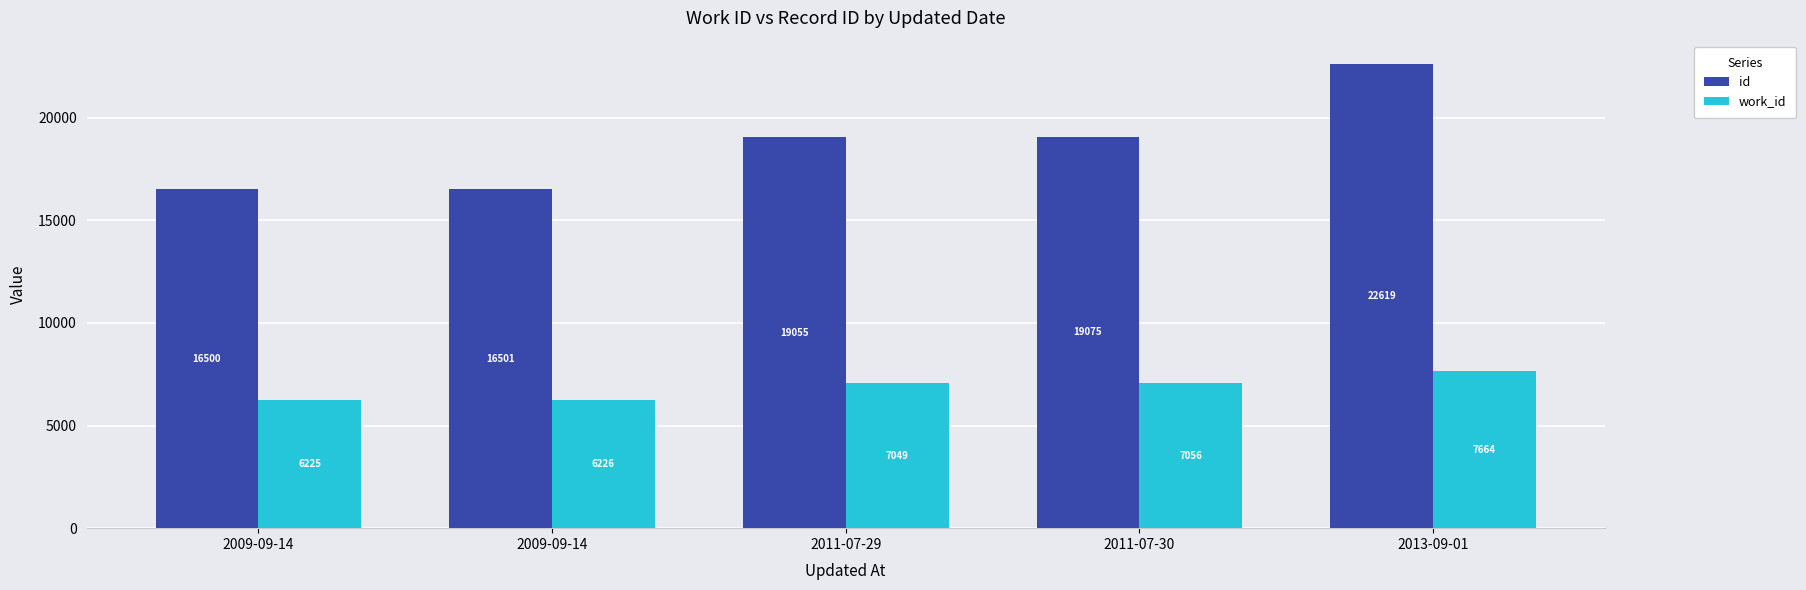

What is the difference between the maximum and minimum values in the id series?

6119